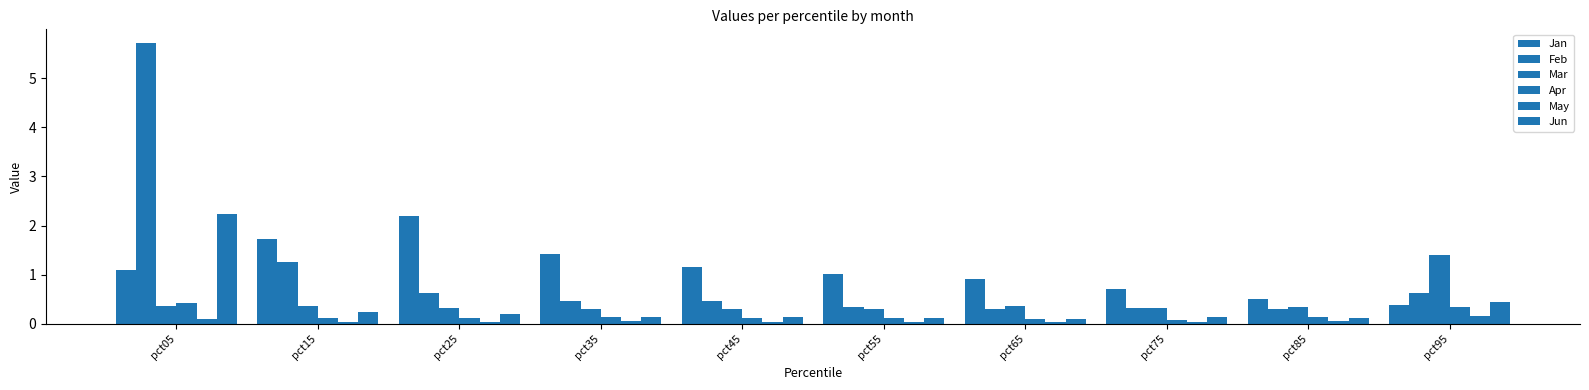

Reading left to right, transcribe all the data shown in this chart.

Jan: 1.1	1.7	2.2	1.4	1.2	1.0	0.9	0.7	0.5	0.4
Feb: 5.7	1.3	0.6	0.5	0.5	0.3	0.3	0.3	0.3	0.6
Mar: 0.4	0.4	0.3	0.3	0.3	0.3	0.4	0.3	0.3	1.4
Apr: 0.4	0.1	0.1	0.1	0.1	0.1	0.1	0.1	0.1	0.3
May: 0.1	0.0	0.0	0.1	0.0	0.0	0.0	0.0	0.1	0.2
Jun: 2.2	0.2	0.2	0.1	0.1	0.1	0.1	0.1	0.1	0.4